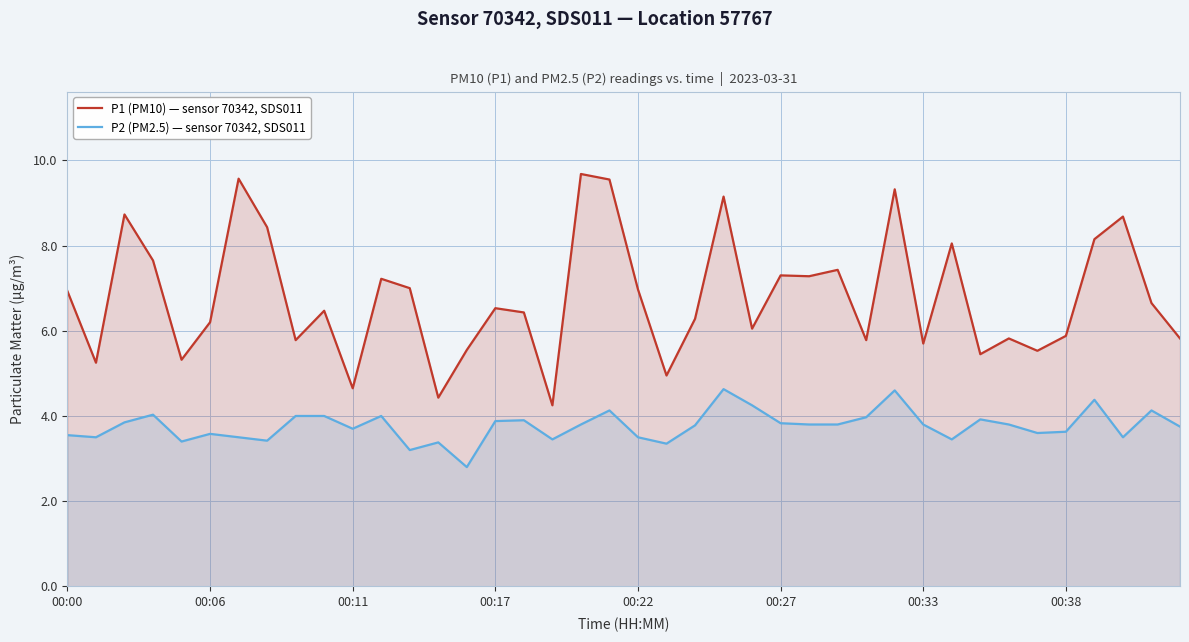

What is the average value of the P2 (PM2.5) — sensor 70342, SDS011 series?

3.8